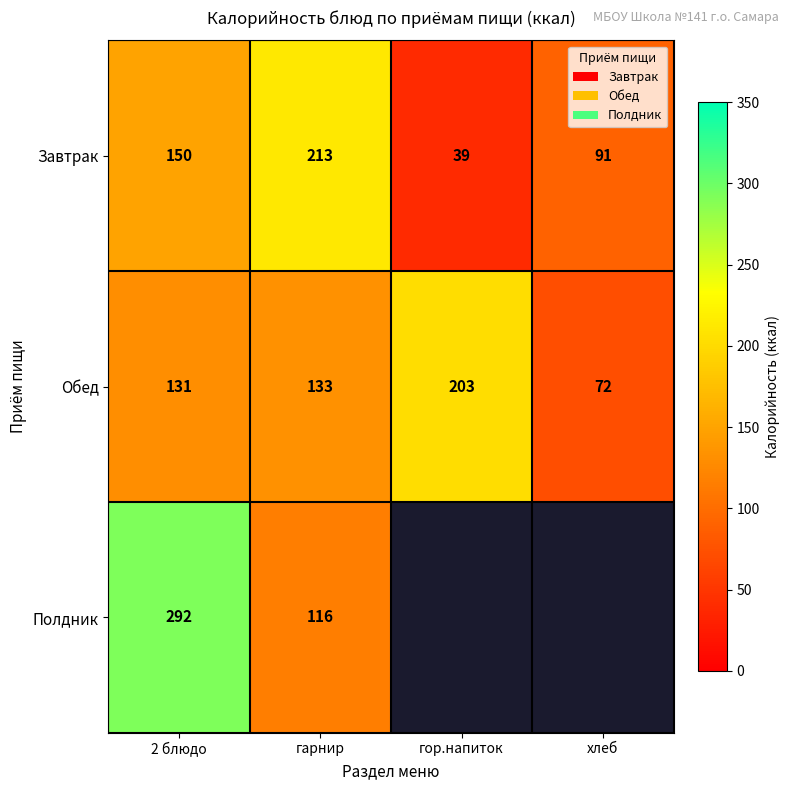

Which label corresponds to the smallest value in the chart?

гор.напиток